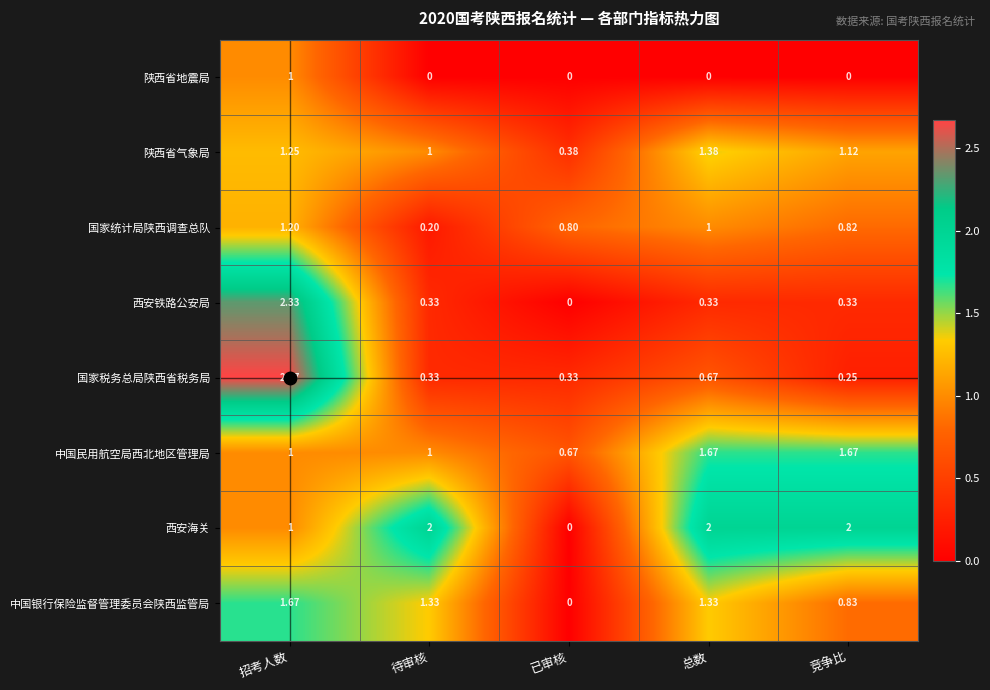

Which series has the largest total across all categories?

西安海关